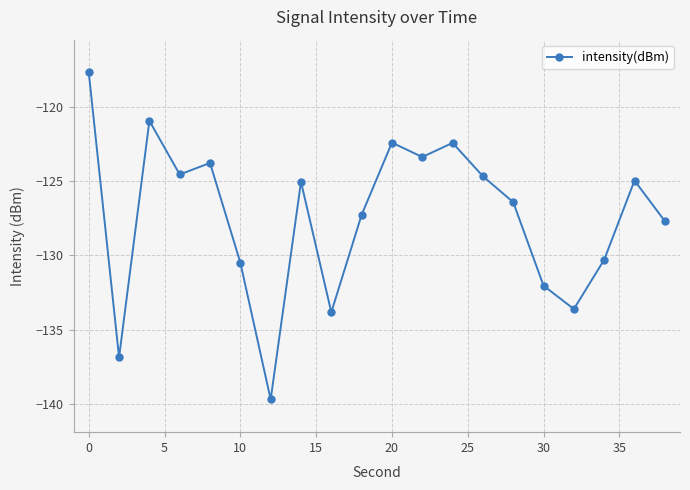

Is this an area chart (filled region under the line)?

No